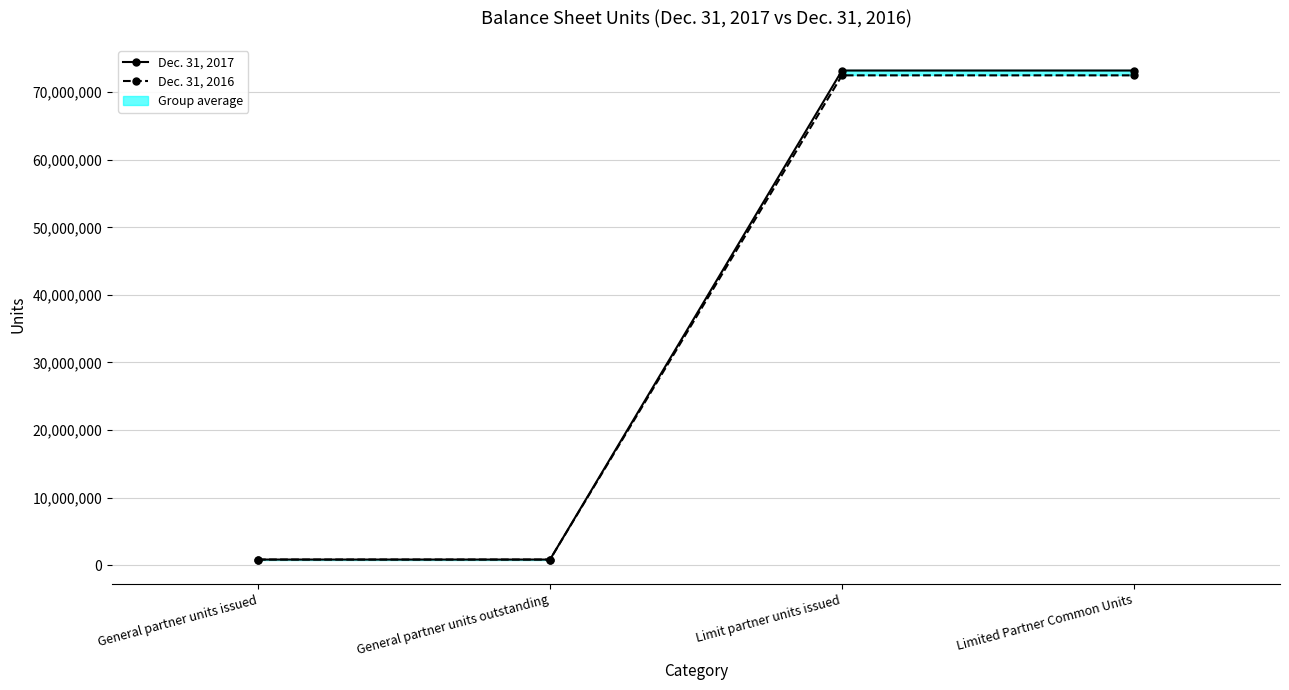

Count the Dec. 31, 2017 values in the range 834391 to 73199753.

4